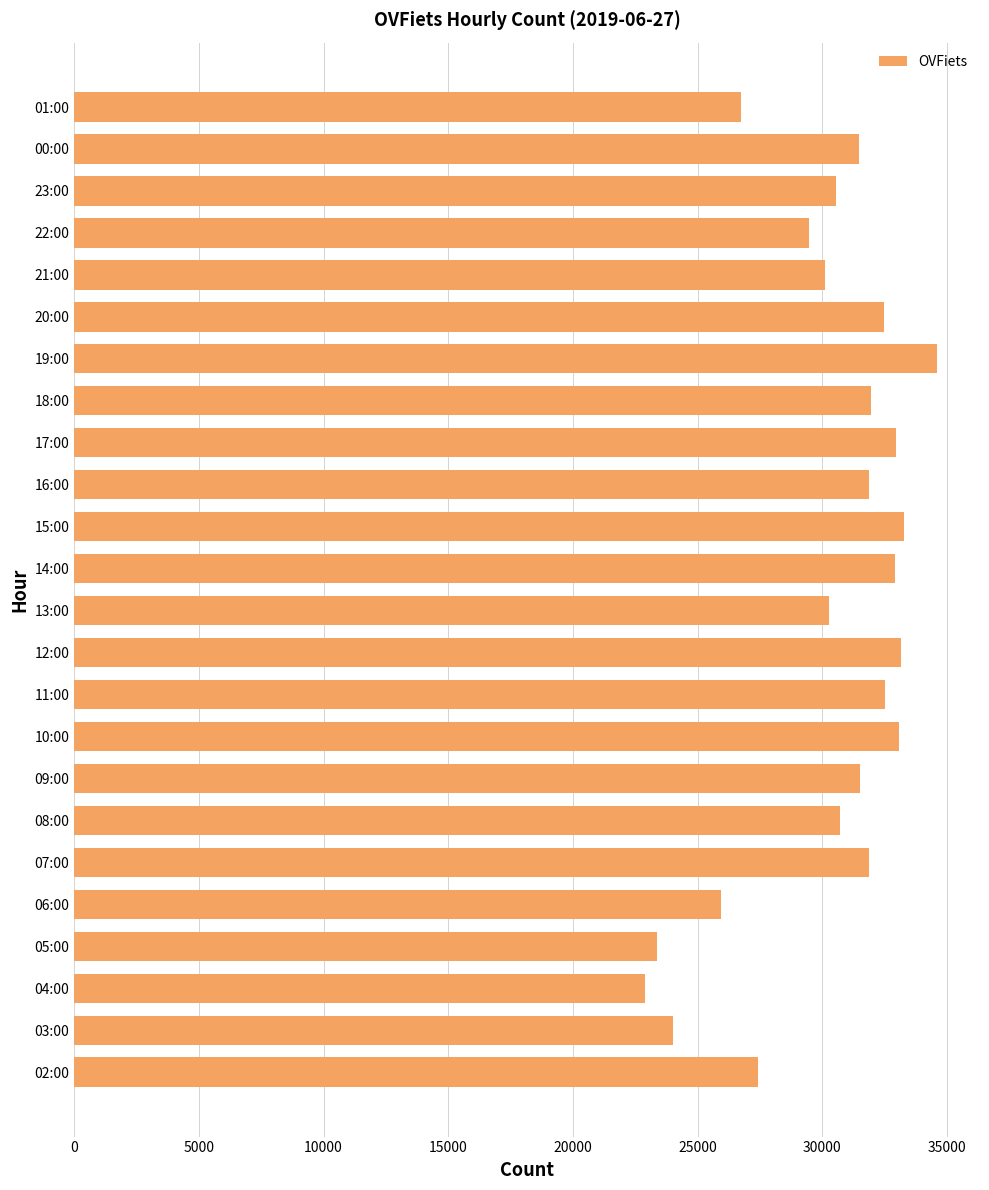

Approximately how many times larger is the value at 01:00 compared to 17:00?

0.8